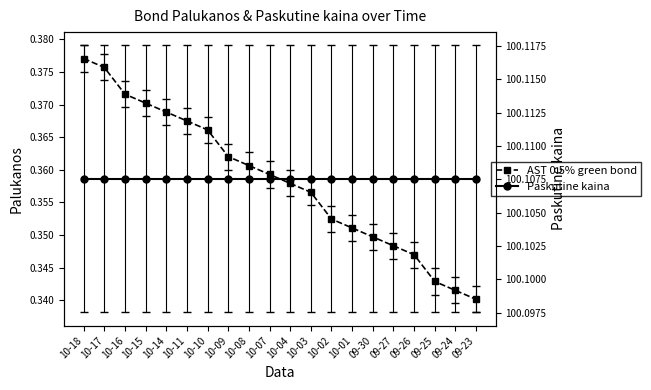

Does the chart display data point markers on the line(s)?

Yes